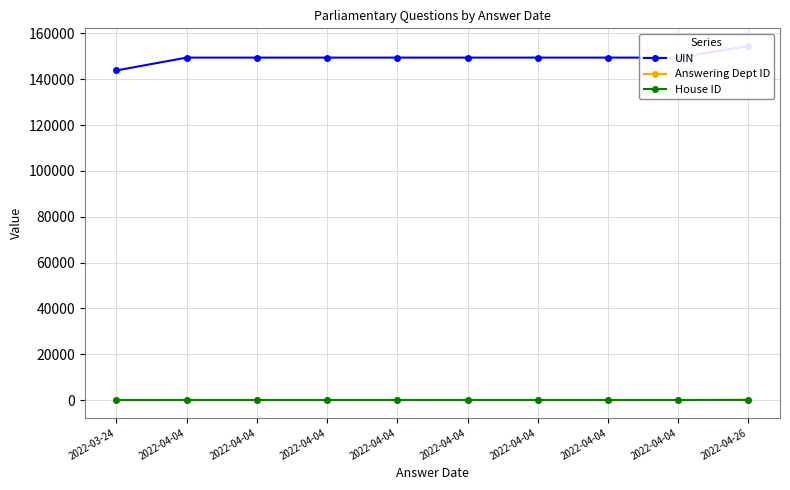

What value does the UIN series have at 2022-04-04?

149430